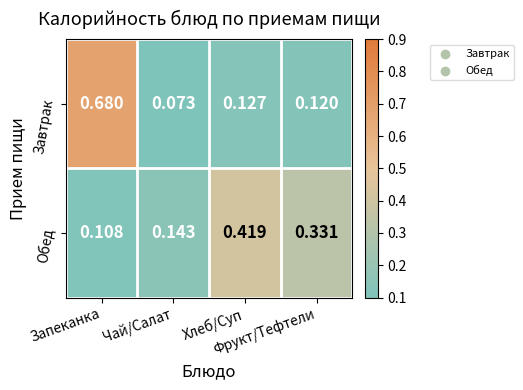

List the series in order of their peak value, lowest first.

Обед, Завтрак